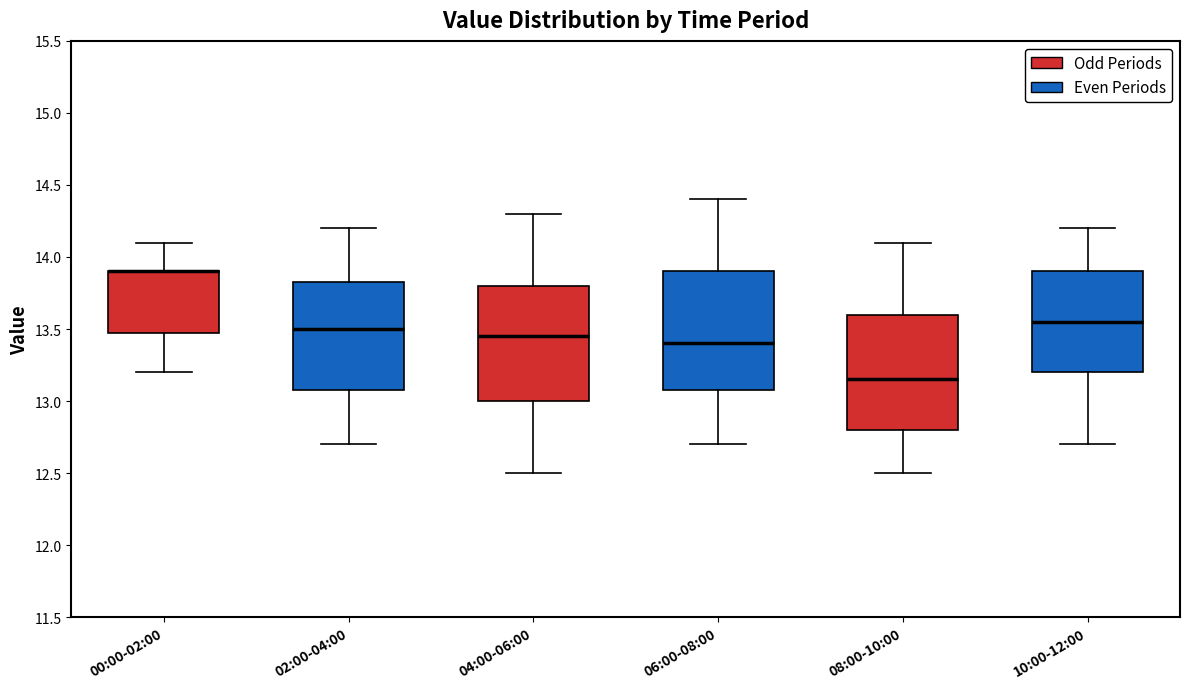

Reading left to right, transcribe this box plot: for each box, give where its median line is, the range the box spans, and where its two whiskers end, as read against the y-axis. The values are not printed on the chart, so give them approximately, as read against the axis.

00:00-02:00: median 13.90 (drawn on the box's upper edge), box 13.50 to 13.90, whiskers 13.20 to 14.10
02:00-04:00: median 13.50, box 13.10 to 13.85, whiskers 12.70 to 14.20
04:00-06:00: median 13.45, box 13.00 to 13.80, whiskers 12.50 to 14.30
06:00-08:00: median 13.40, box 13.10 to 13.90, whiskers 12.70 to 14.40
08:00-10:00: median 13.15, box 12.80 to 13.60, whiskers 12.50 to 14.10
10:00-12:00: median 13.55, box 13.20 to 13.90, whiskers 12.70 to 14.20